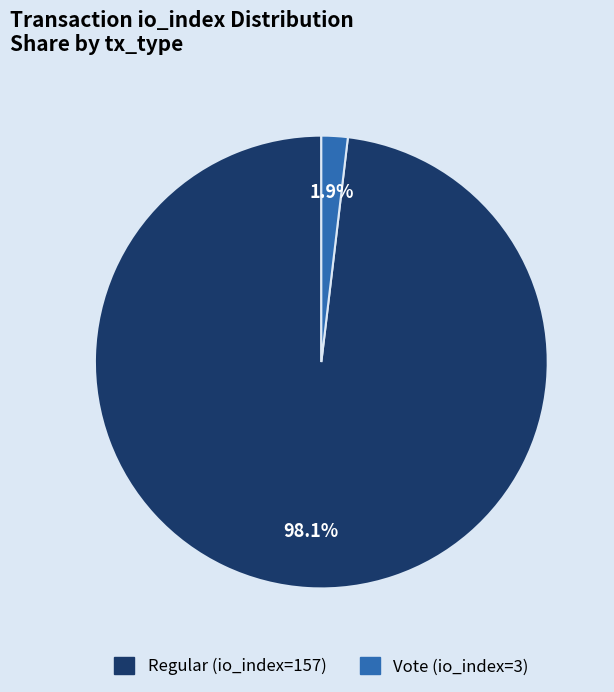

Which category has the biggest portion of the pie?

Regular (io_index=157)